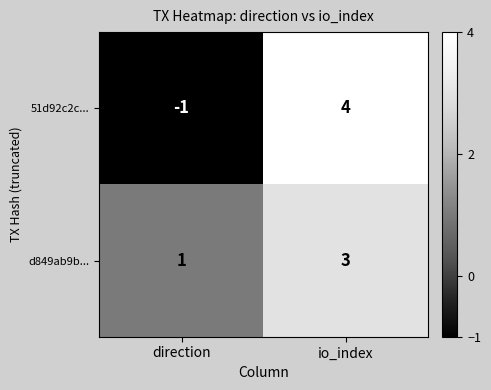

Which label corresponds to the largest value in the chart?

io_index